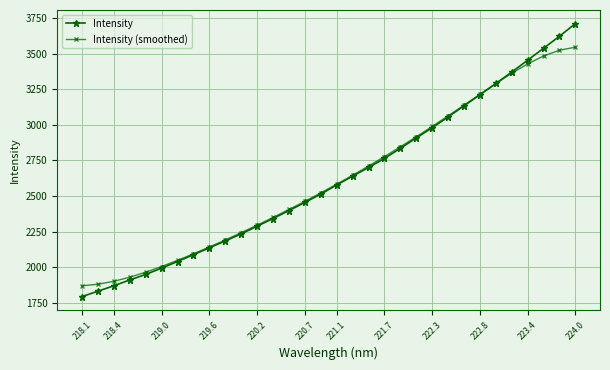

Which series has the largest range (max minus min)?

Intensity